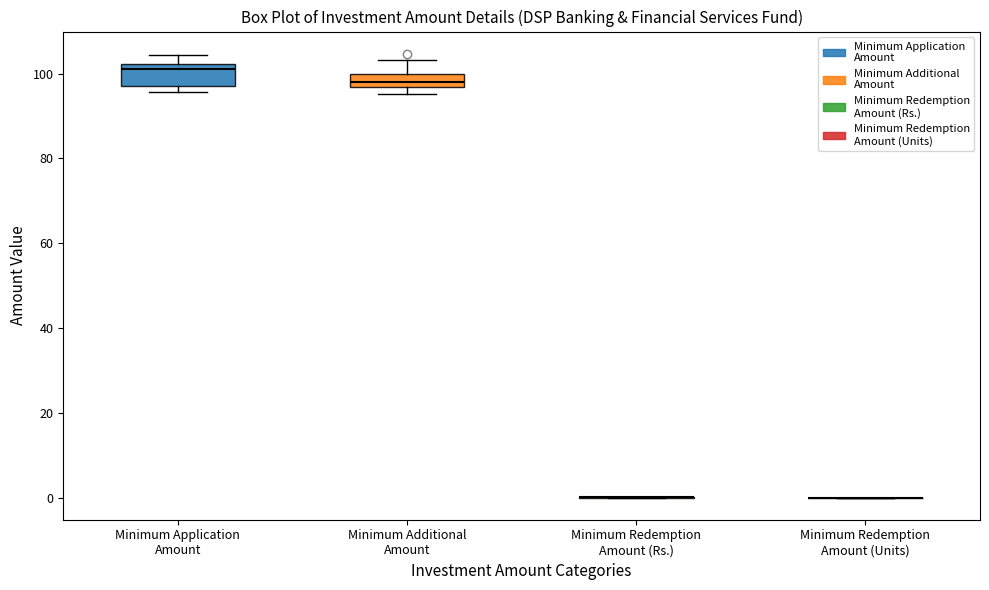

Reading left to right, read every box against the y-axis: the position of its median line, the range the box covers, and the ends of its whiskers. The values are not printed on the chart, so give them approximately, as read against the axis.

Minimum Application Amount: median 100, box 98 to 102, whiskers 96 to 104
Minimum Additional Amount: median 98, box 96 to 100, whiskers 96 (below the box's lower edge) to 104
Minimum Redemption Amount (Rs.): box collapsed to a line at 0, whiskers 0 to 0
Minimum Redemption Amount (Units): box collapsed to a line at 0, whiskers 0 to 0